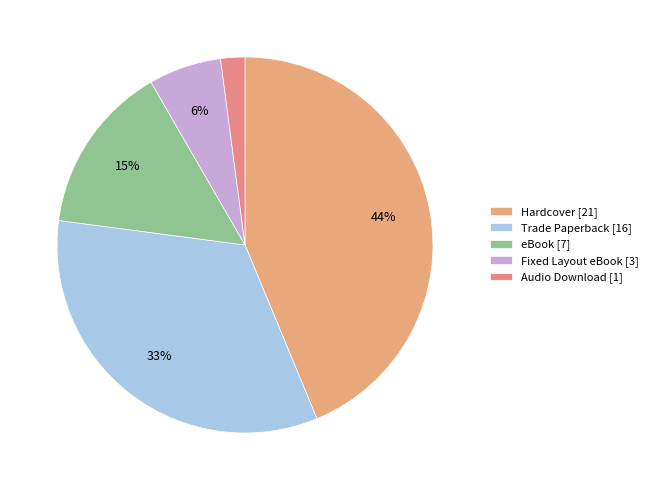

How many slices are in this pie chart?

5